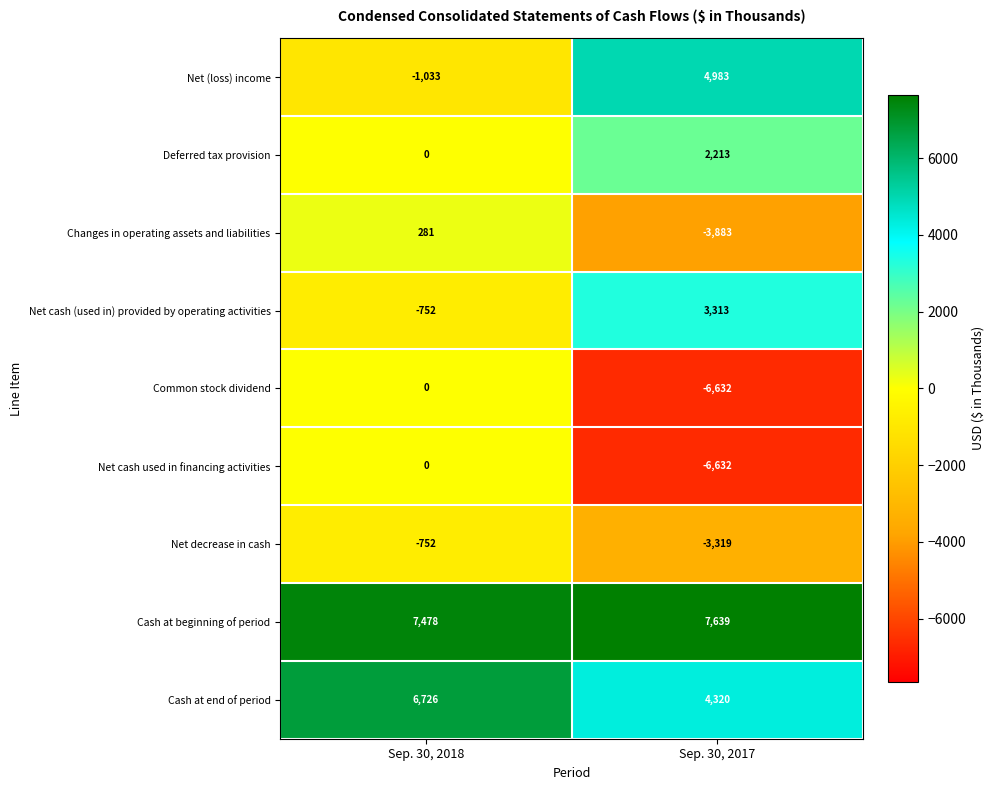

How many distinct data groups are displayed?

9